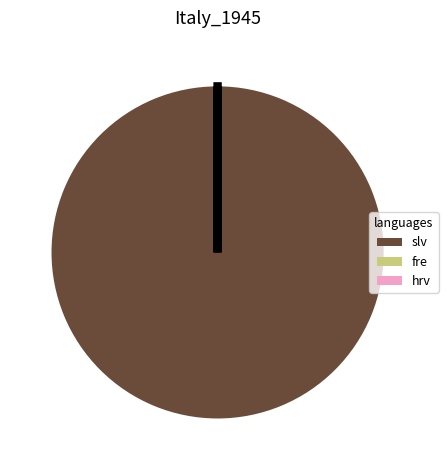

Which slice represents more than half of the pie?

slv